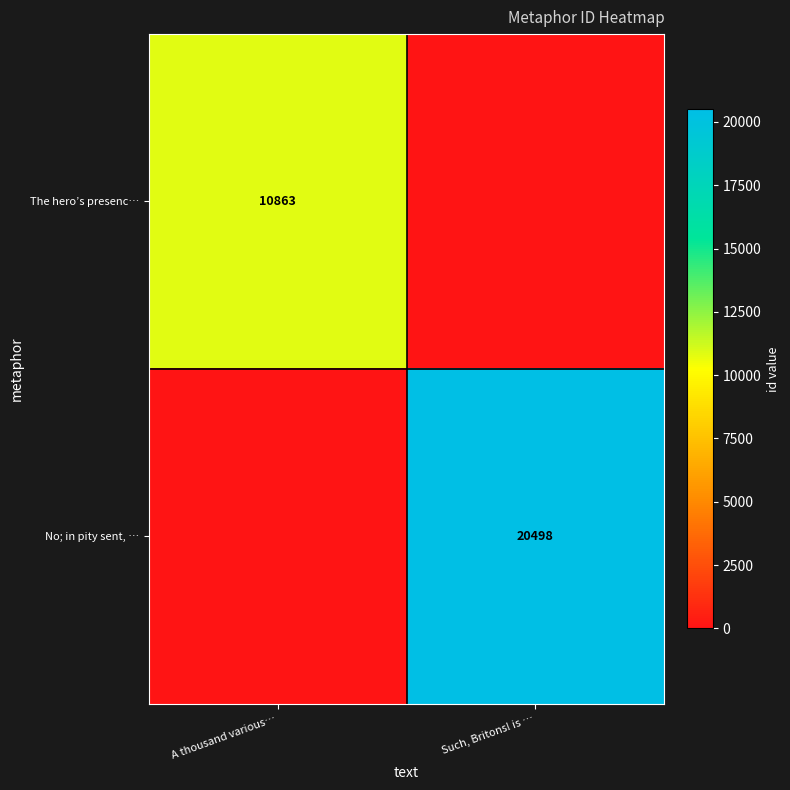

True or false: The hero’s presenc… has a value of 10863 at A thousand various….

True